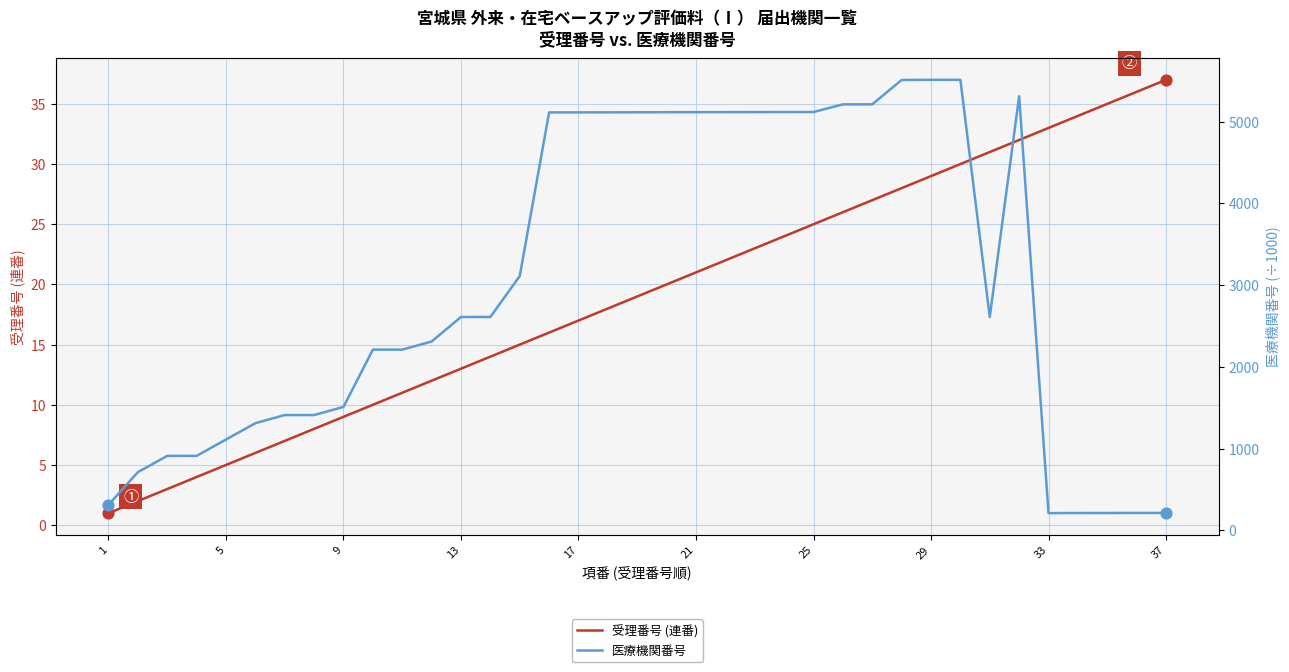

What are all the series names shown in the legend?

受理番号 (連番), 医療機関番号